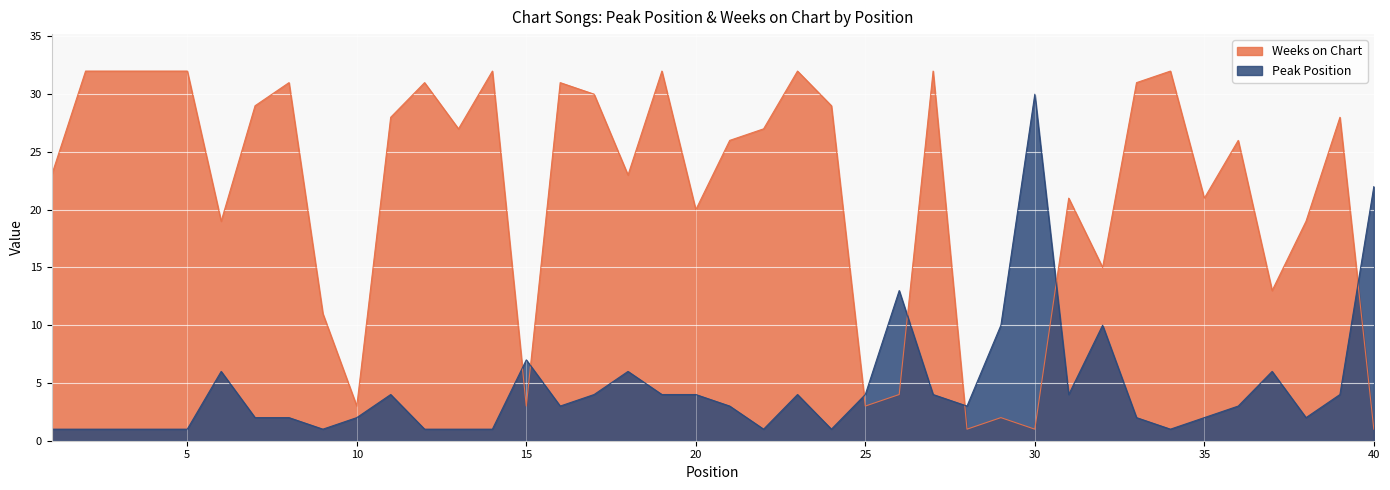

Between 4 and 5, which series saw the biggest shift?

Peak Position